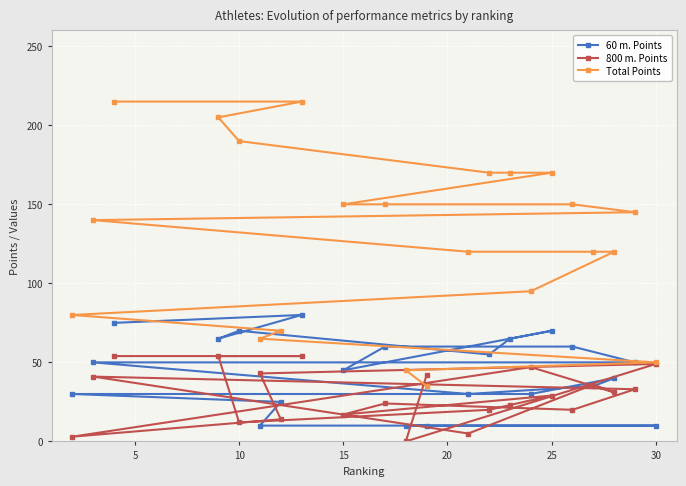

How many lines are shown in the chart?

3